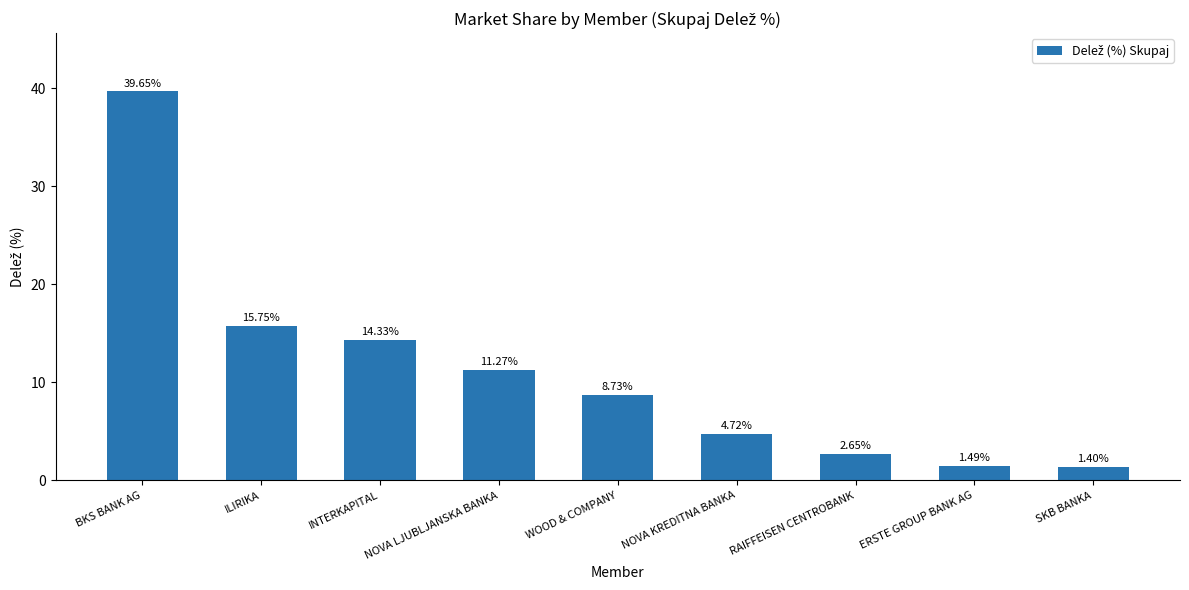

Does the chart contain any negative values?

No